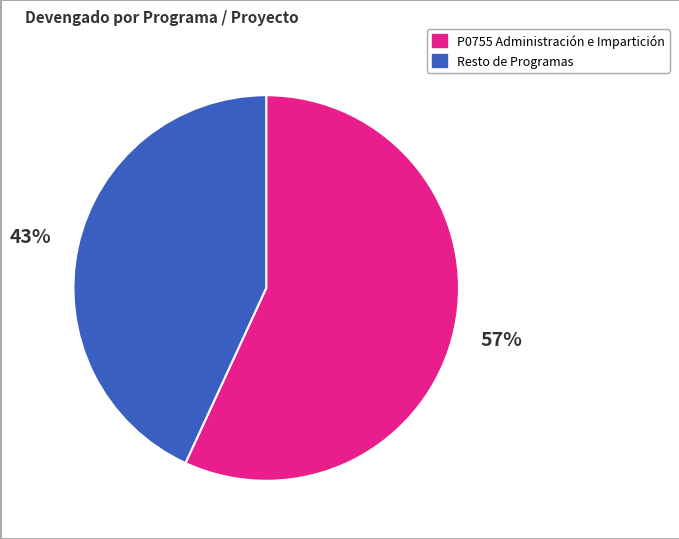

To the nearest percent, what is the difference between the largest and smallest slice percentages?

14%